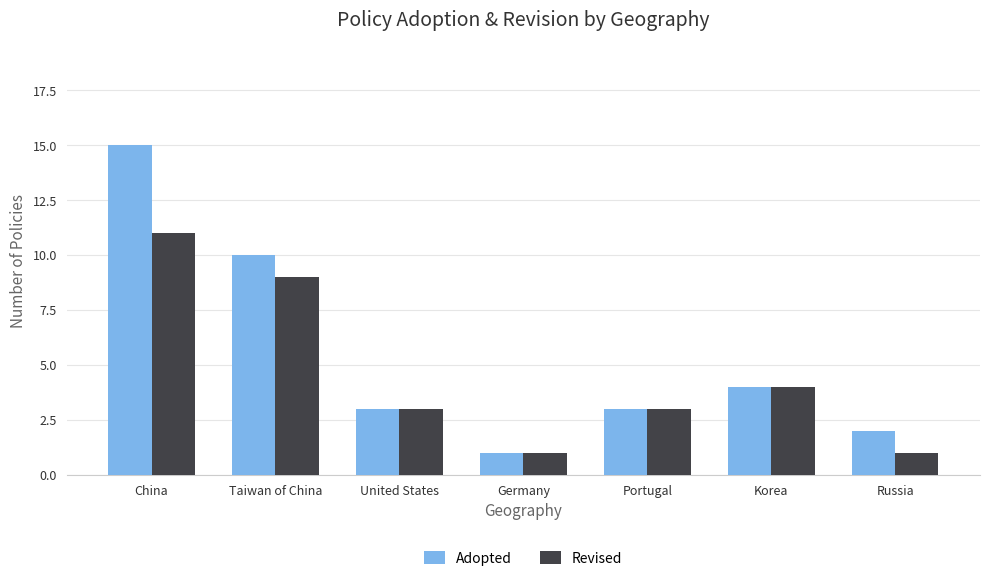

Reading left to right, what are all the values shown in this chart?

Adopted: 15	10	3	1	3	4	2
Revised: 11	9	3	1	3	4	1